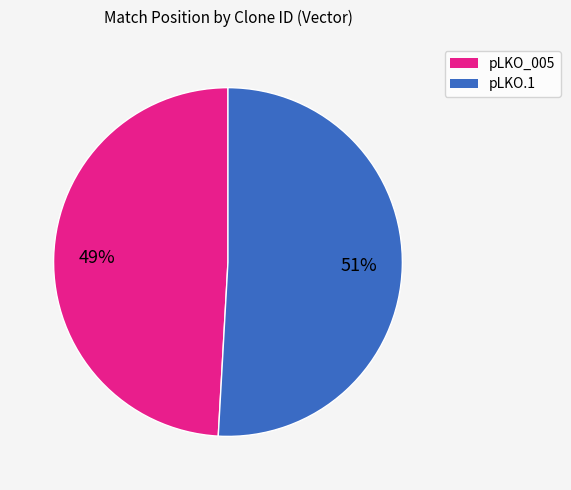

To the nearest percent, what is the difference between the largest and smallest slice percentages?

2%